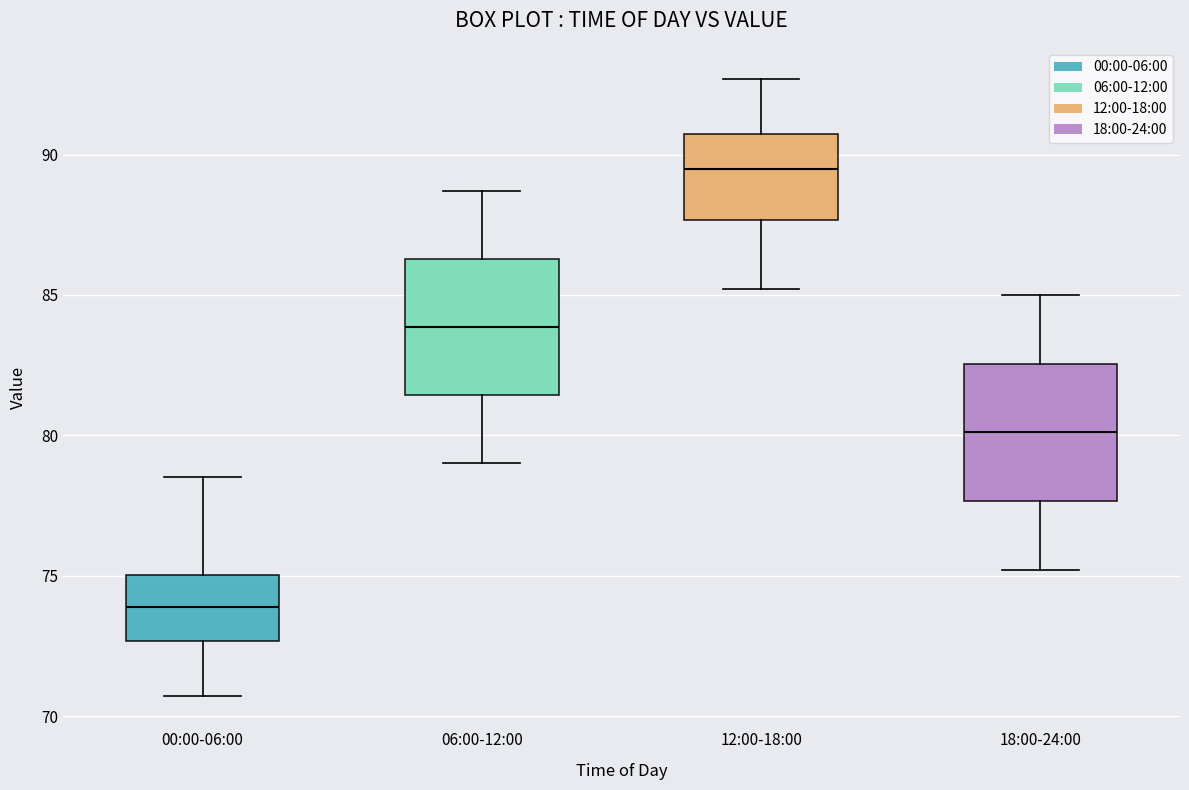

Reading left to right, read every box against the y-axis: the position of its median line, the range the box covers, and the ends of its whiskers. The values are not printed on the chart, so give them approximately, as read against the axis.

00:00-06:00: median 74.0, box 72.5 to 75.0, whiskers 70.5 to 78.5
06:00-12:00: median 84.0, box 81.5 to 86.5, whiskers 79.0 to 88.5
12:00-18:00: median 89.5, box 87.5 to 90.5, whiskers 85.0 to 92.5
18:00-24:00: median 80.0, box 77.5 to 82.5, whiskers 75.0 to 85.0